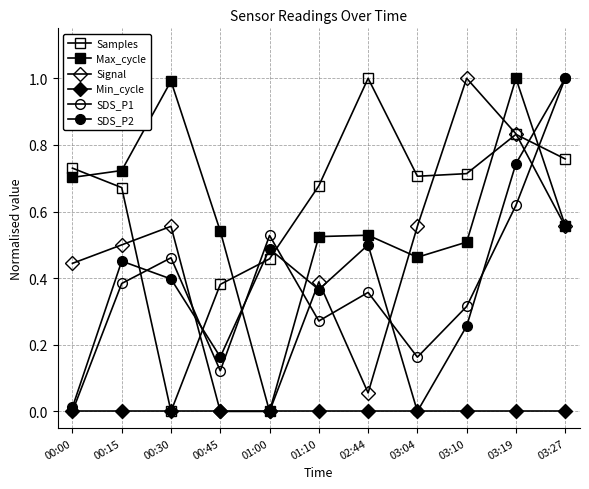

True or false: SDS_P2 and Min_cycle cross at least once.

False